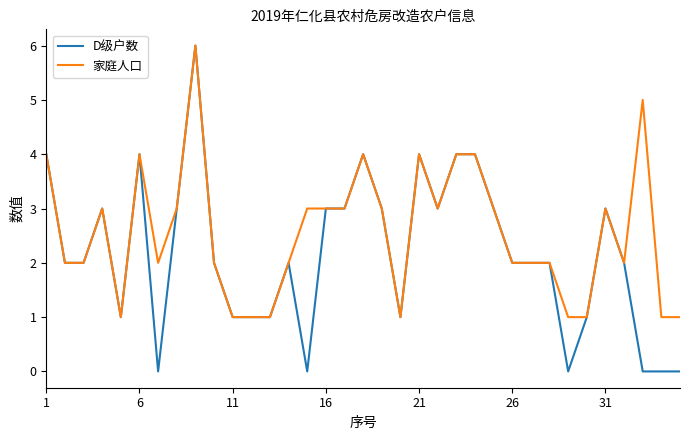

Which series has the largest range (max minus min)?

D级户数